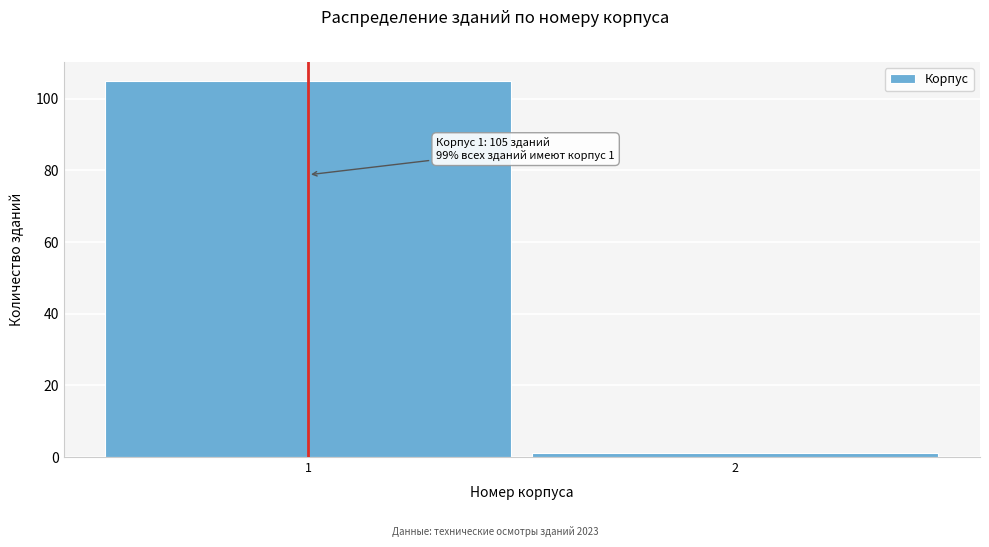

Reading left to right, transcribe all the data shown in this chart.

1=105	2=1